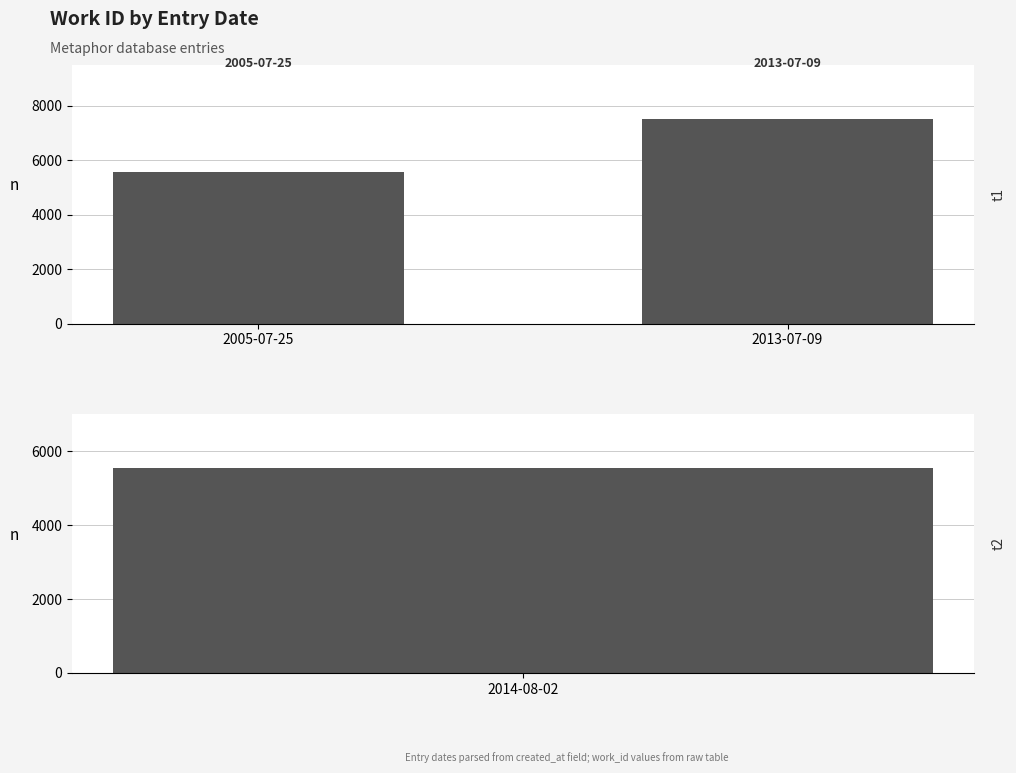

What is the value of the 2nd bar from the left?

7516